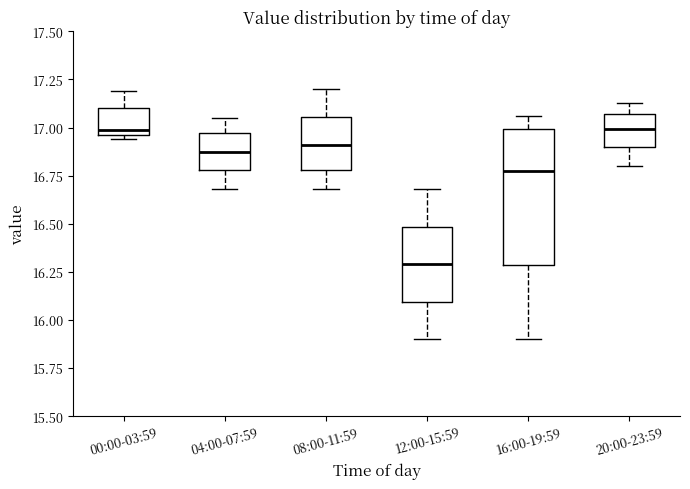

Reading left to right, transcribe this box plot: for each box, give where its median line is, the range the box spans, and where its two whiskers end, as read against the y-axis. The values are not printed on the chart, so give them approximately, as read against the axis.

00:00-03:59: median 17.00, box 16.95 to 17.10, whiskers 16.95 (just below the box's lower edge) to 17.20
04:00-07:59: median 16.90, box 16.80 to 16.95, whiskers 16.70 to 17.05
08:00-11:59: median 16.90, box 16.80 to 17.05, whiskers 16.70 to 17.20
12:00-15:59: median 16.30, box 16.10 to 16.50, whiskers 15.90 to 16.70
16:00-19:59: median 16.80, box 16.30 to 17.00, whiskers 15.90 to 17.05
20:00-23:59: median 17.00, box 16.90 to 17.05, whiskers 16.80 to 17.15